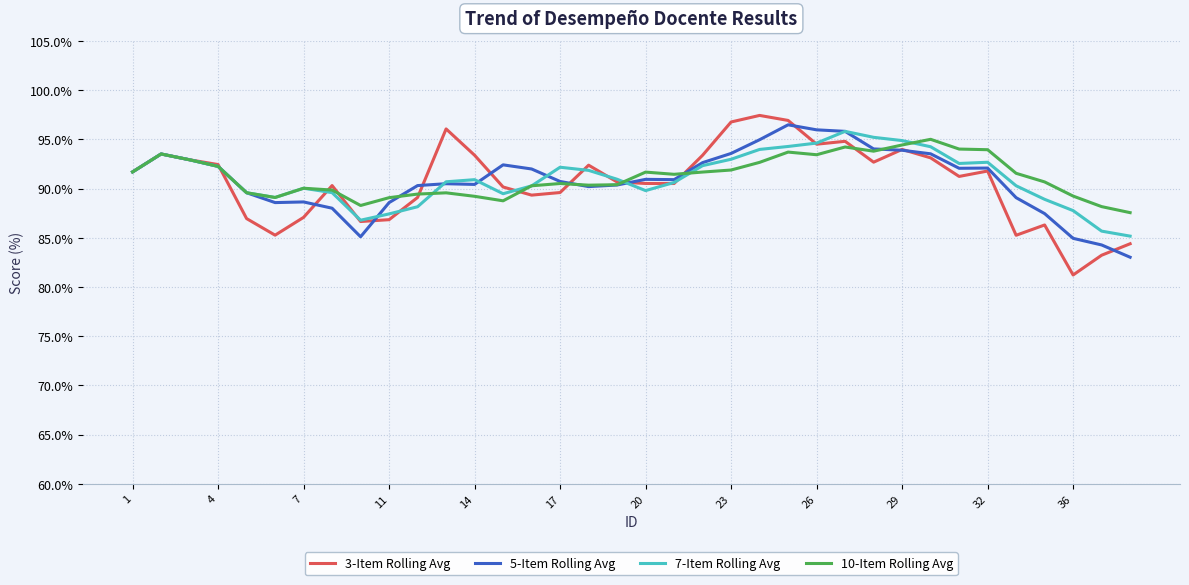

What is the minimum value for 3-Item Rolling Avg?

81.2